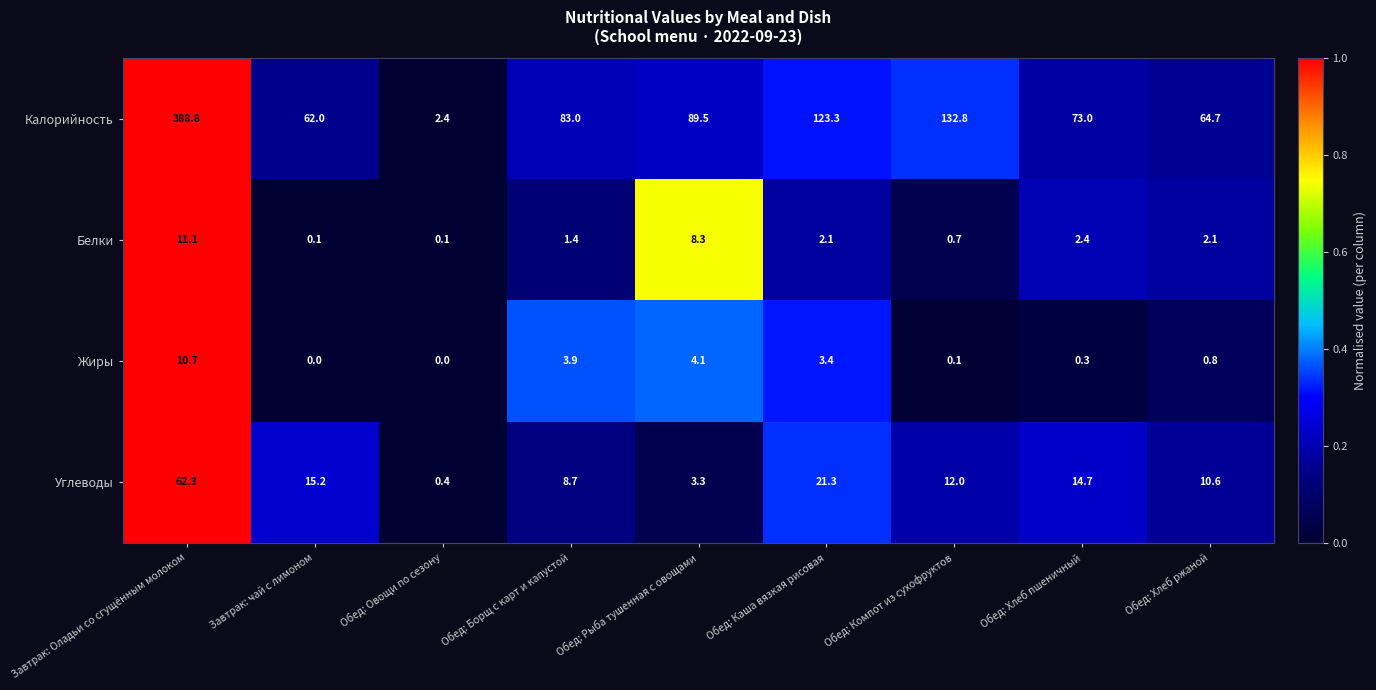

Read the Углеводы value at Обед: Овощи по сезону.

0.4